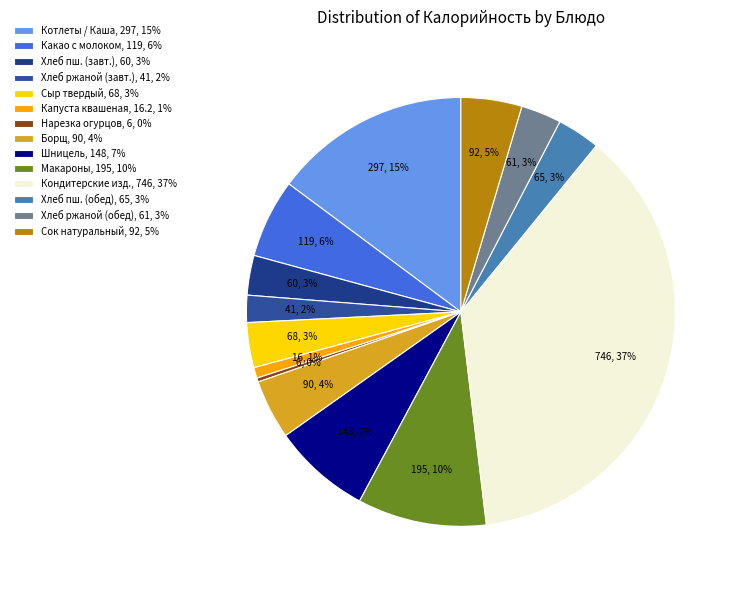

Count the number of slices in the pie.

14